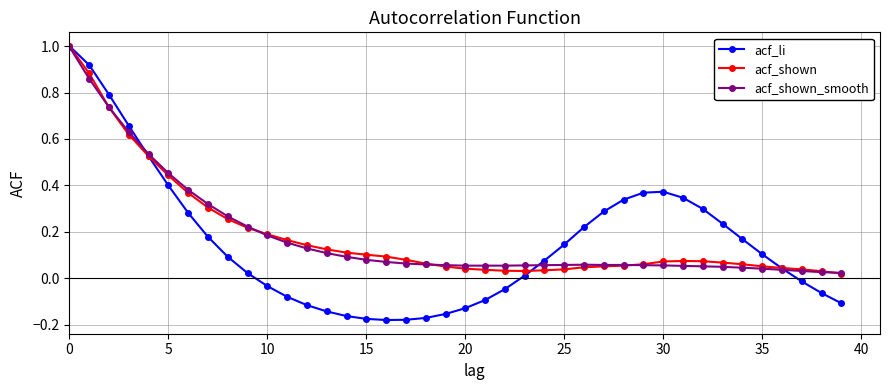

How many data points does each series have?

40